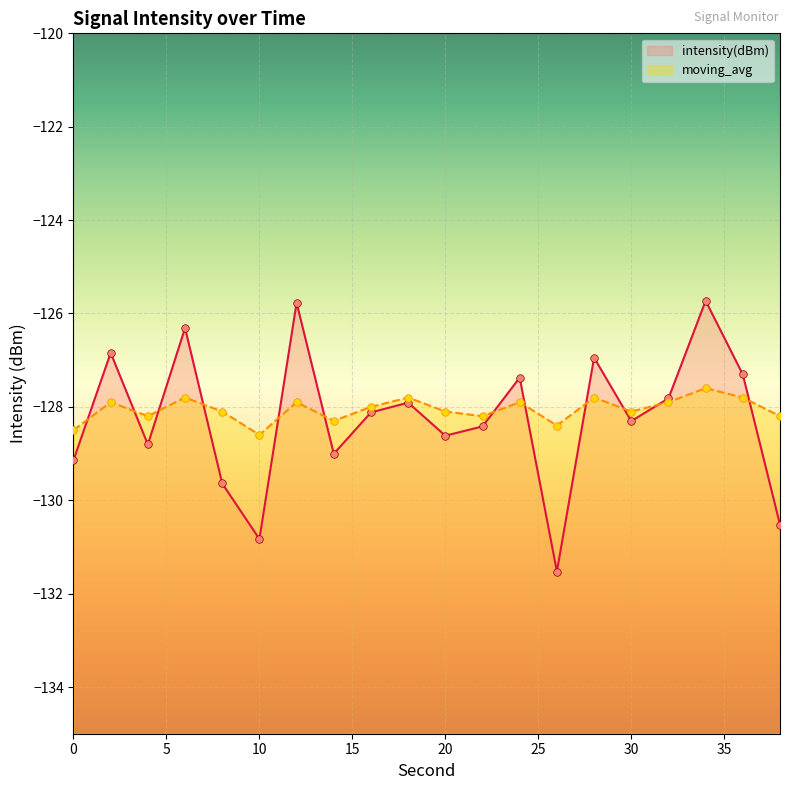

Is the value of moving_avg at 16 greater than the value of intensity(dBm) at 36?

No